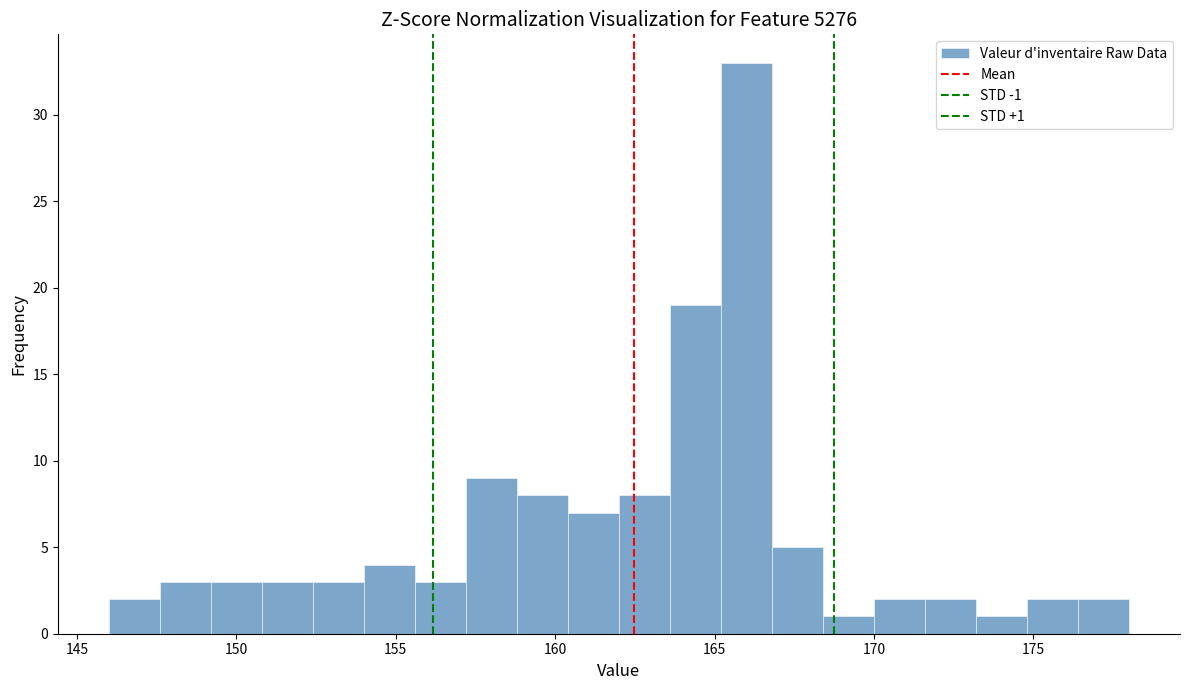

Read against the x-axis, roughly where is the centre of the tallest bar?

166.0